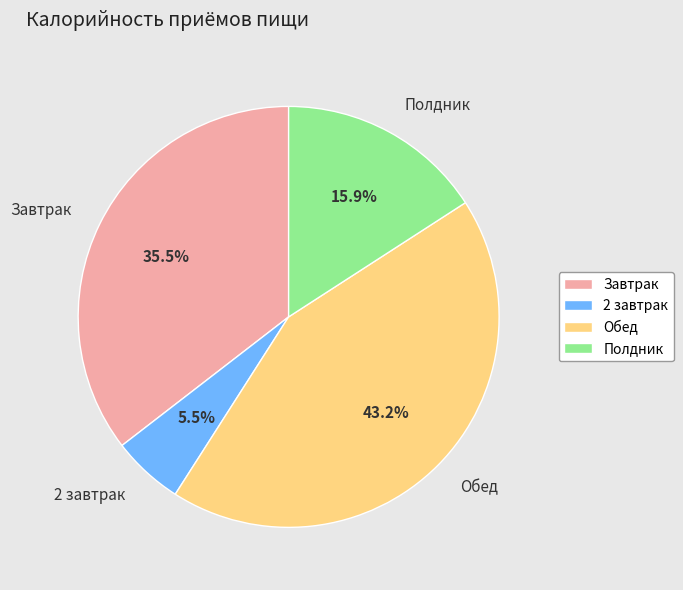

Approximately how many times larger is the value at Полдник compared to Завтрак?

0.4